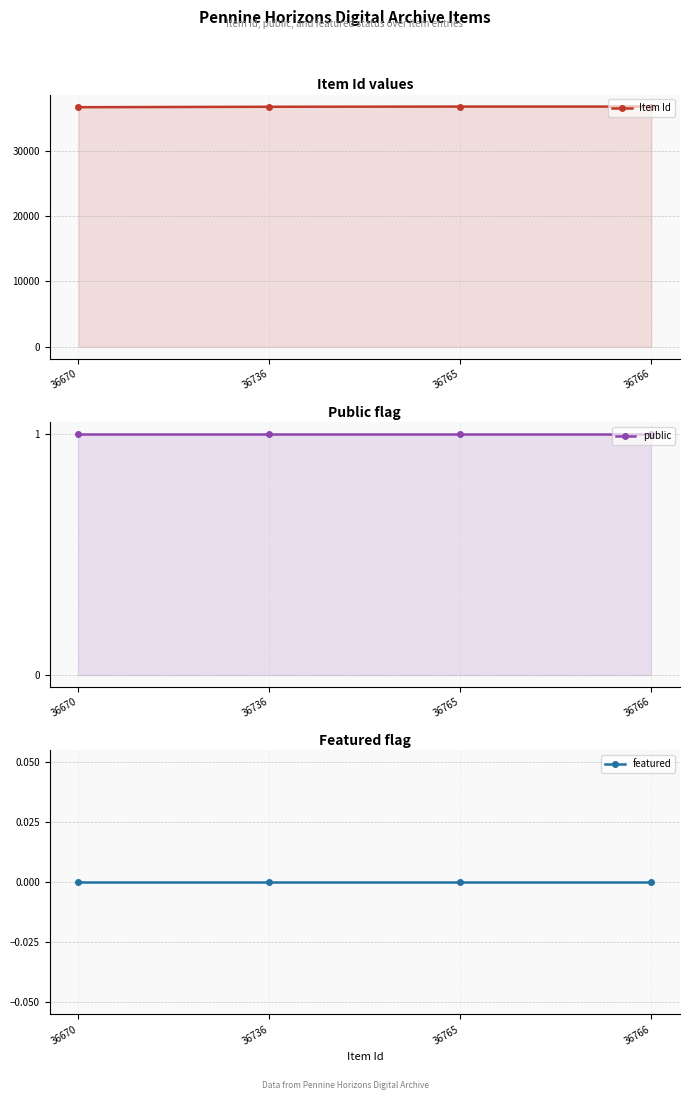

At how many categories does at least one series exceed 7127?

4